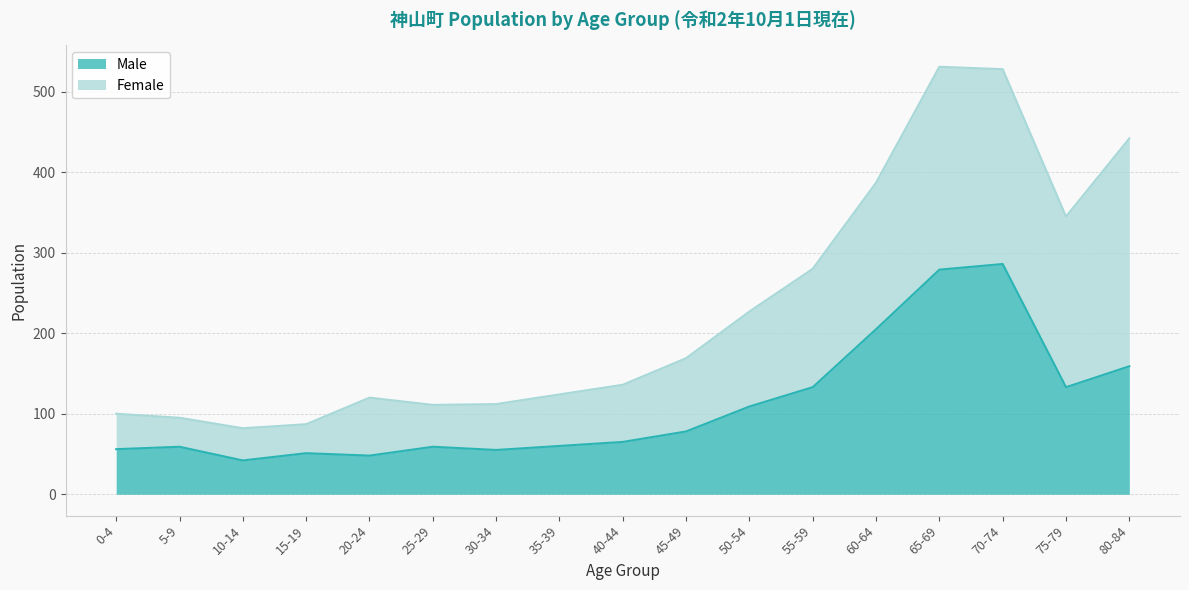

What is the minimum value for Male?

42